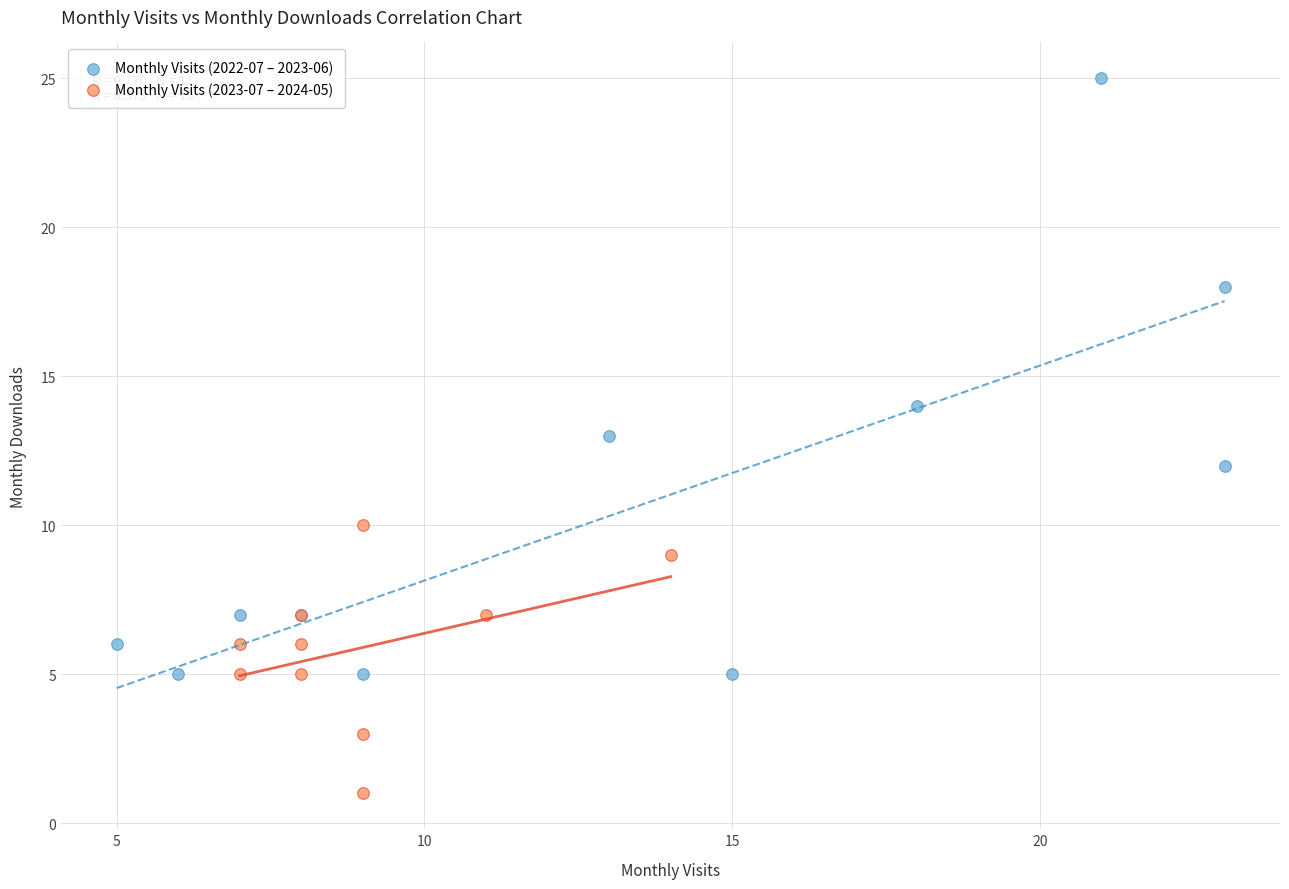

Which series has the widest spread of Y values?

Monthly Visits (2022-07 – 2023-06)